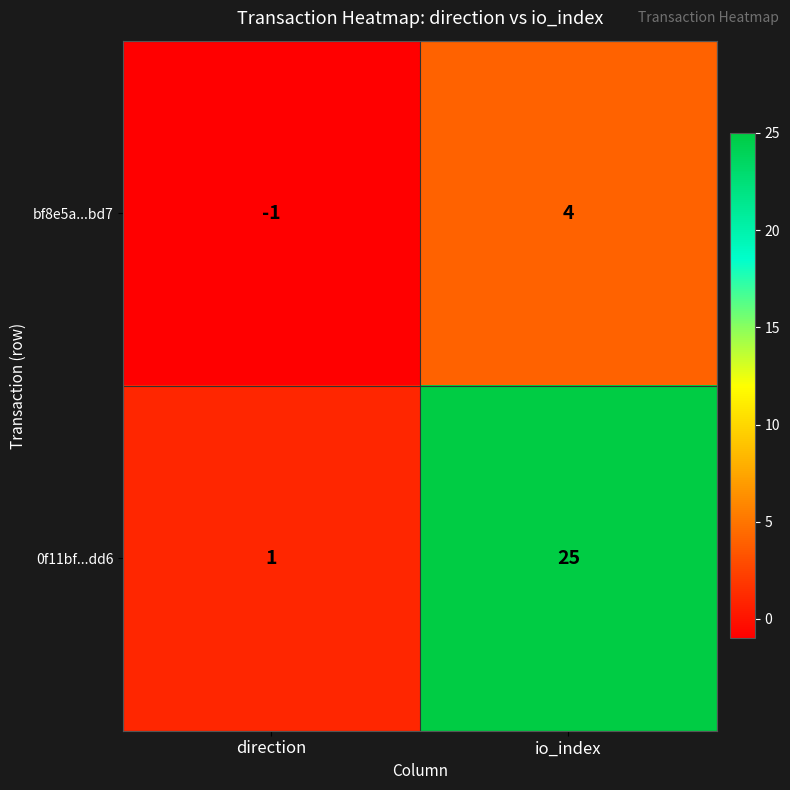

Between direction and io_index, which series saw the biggest shift?

0f11bf...dd6